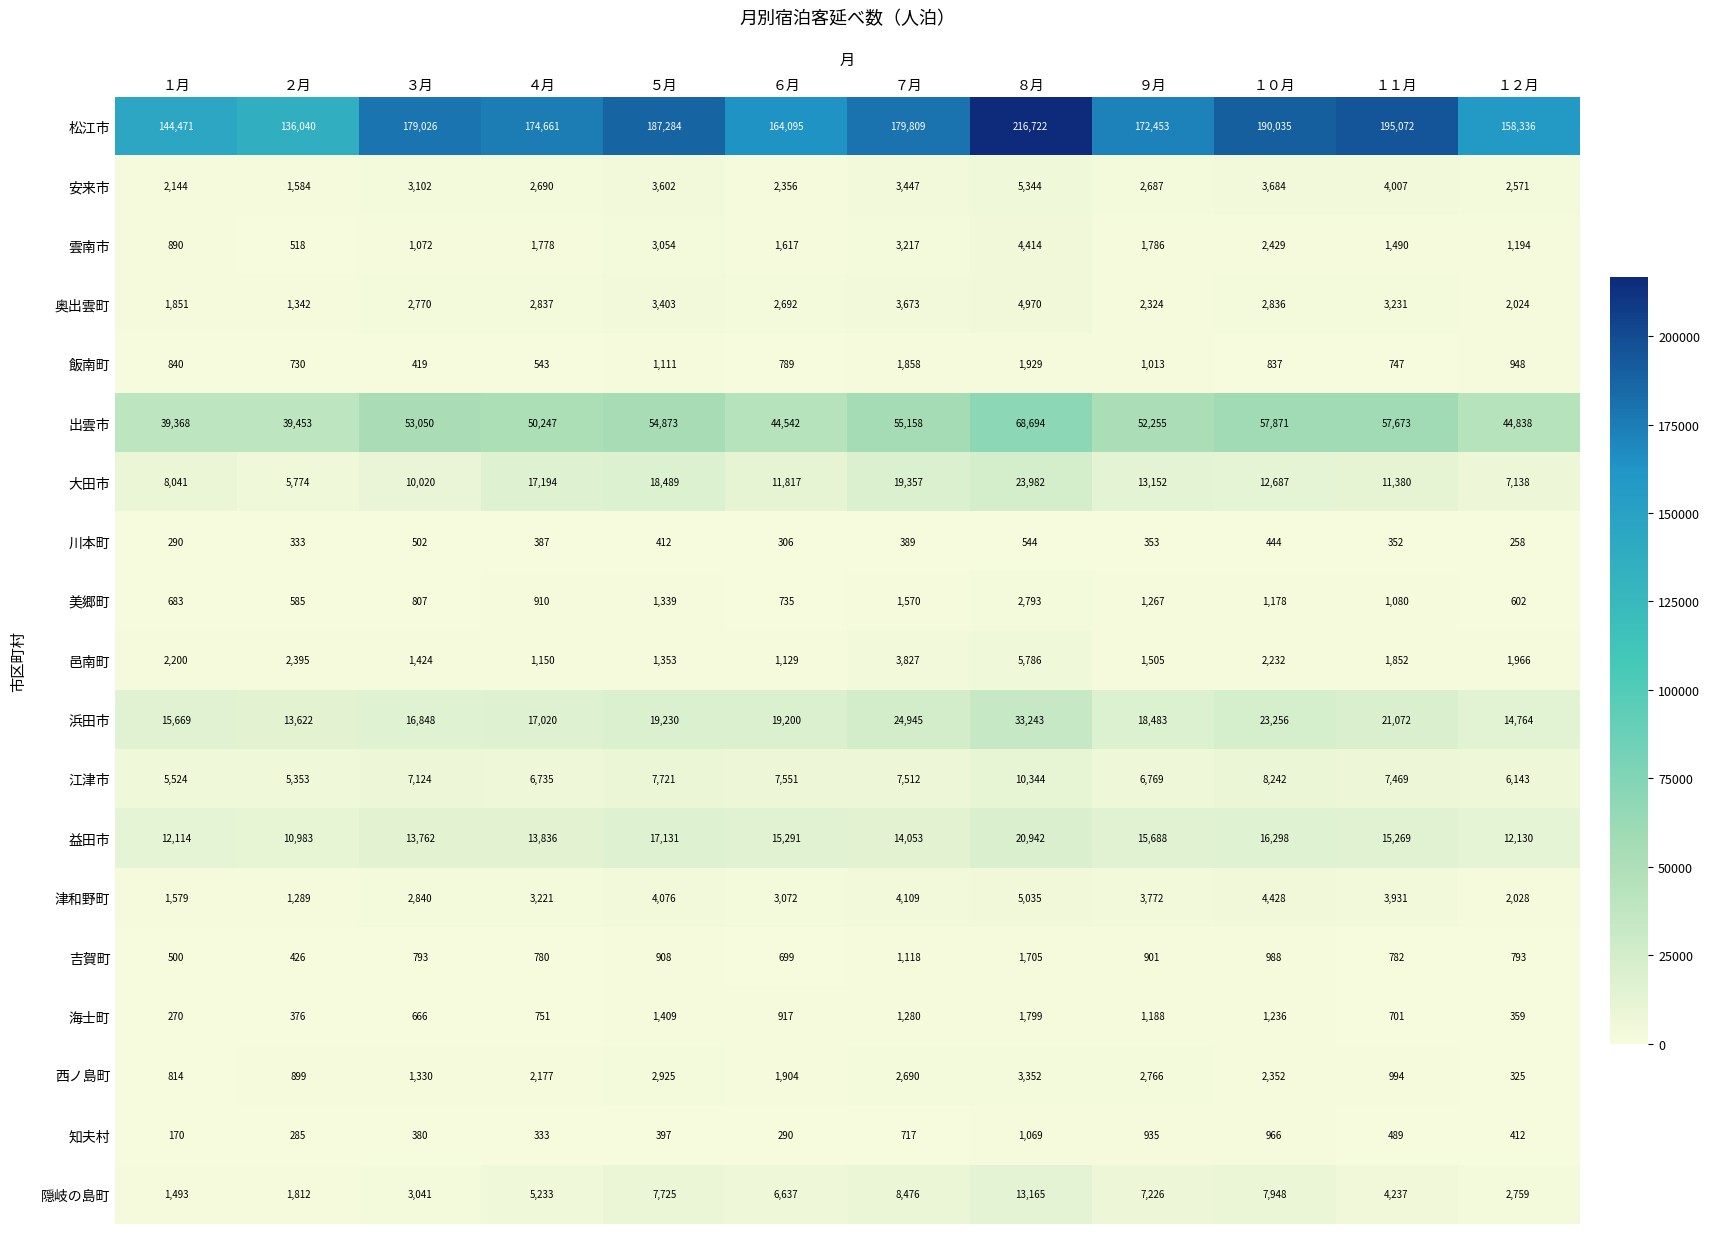

Rank the series at ８月 from highest to lowest value.

松江市, 出雲市, 浜田市, 大田市, 益田市, 隠岐の島町, 江津市, 邑南町, 安来市, 津和野町, 奥出雲町, 雲南市, 西ノ島町, 美郷町, 飯南町, 海士町, 吉賀町, 知夫村, 川本町